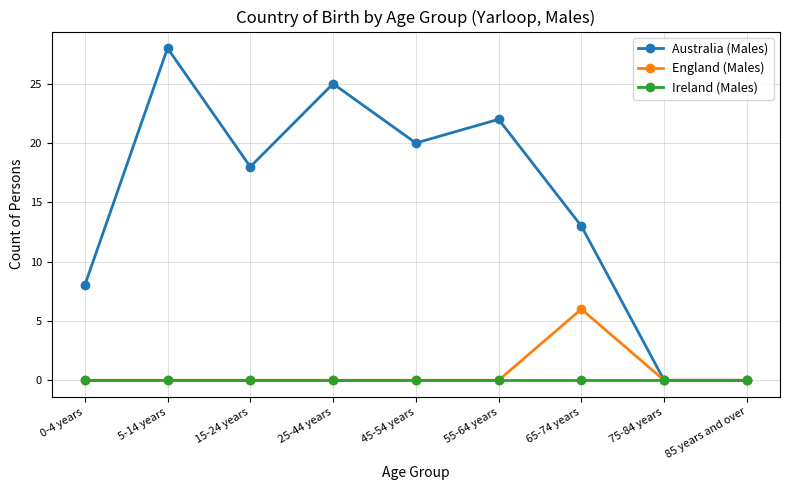

At how many categories does at least one series exceed 27?

1